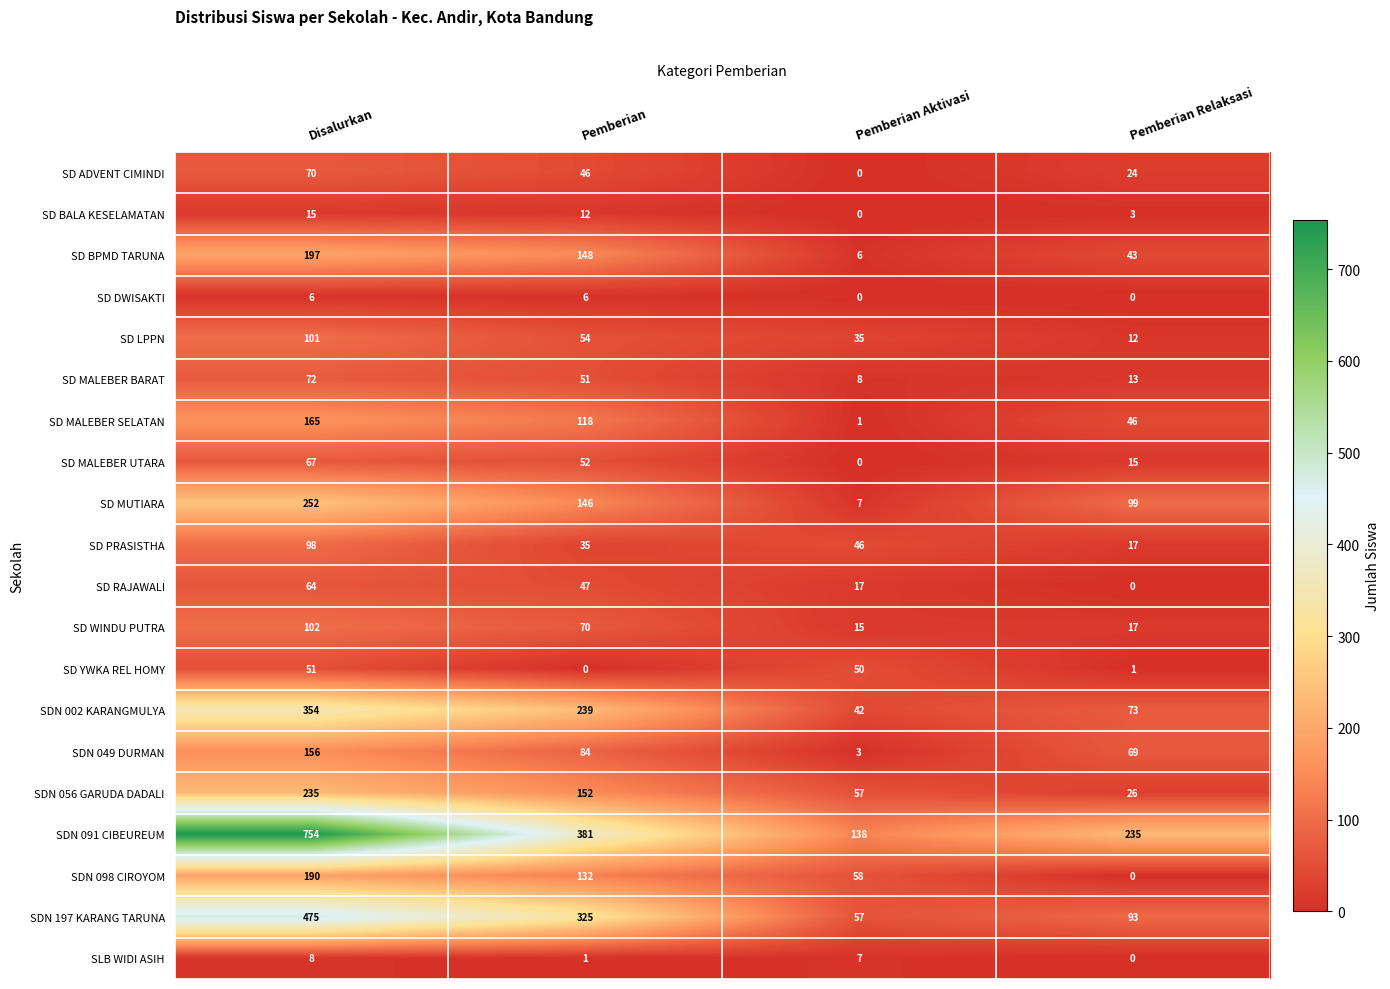

Which series has the widest spread of values?

SDN 091 CIBEUREUM